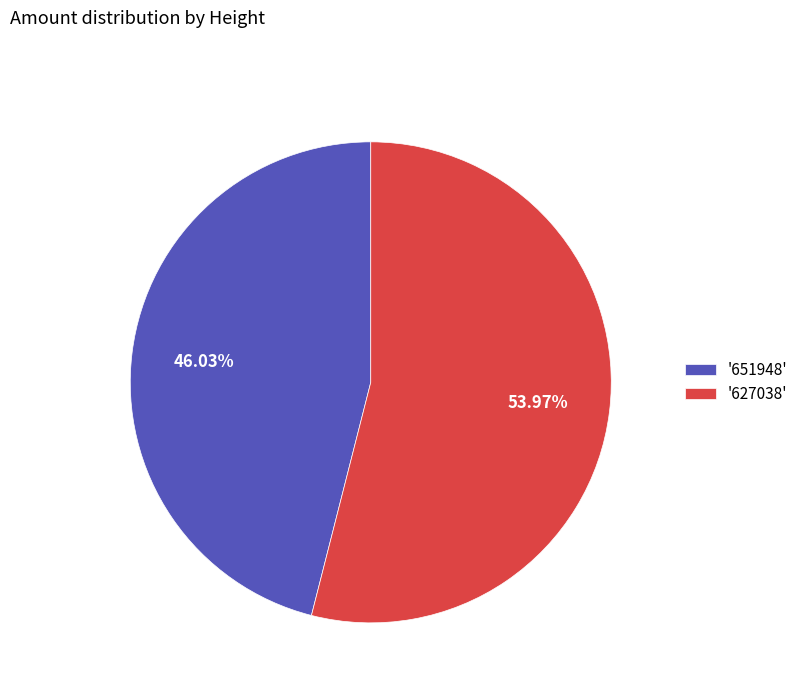

Does '627038' represent more than half of the total?

Yes